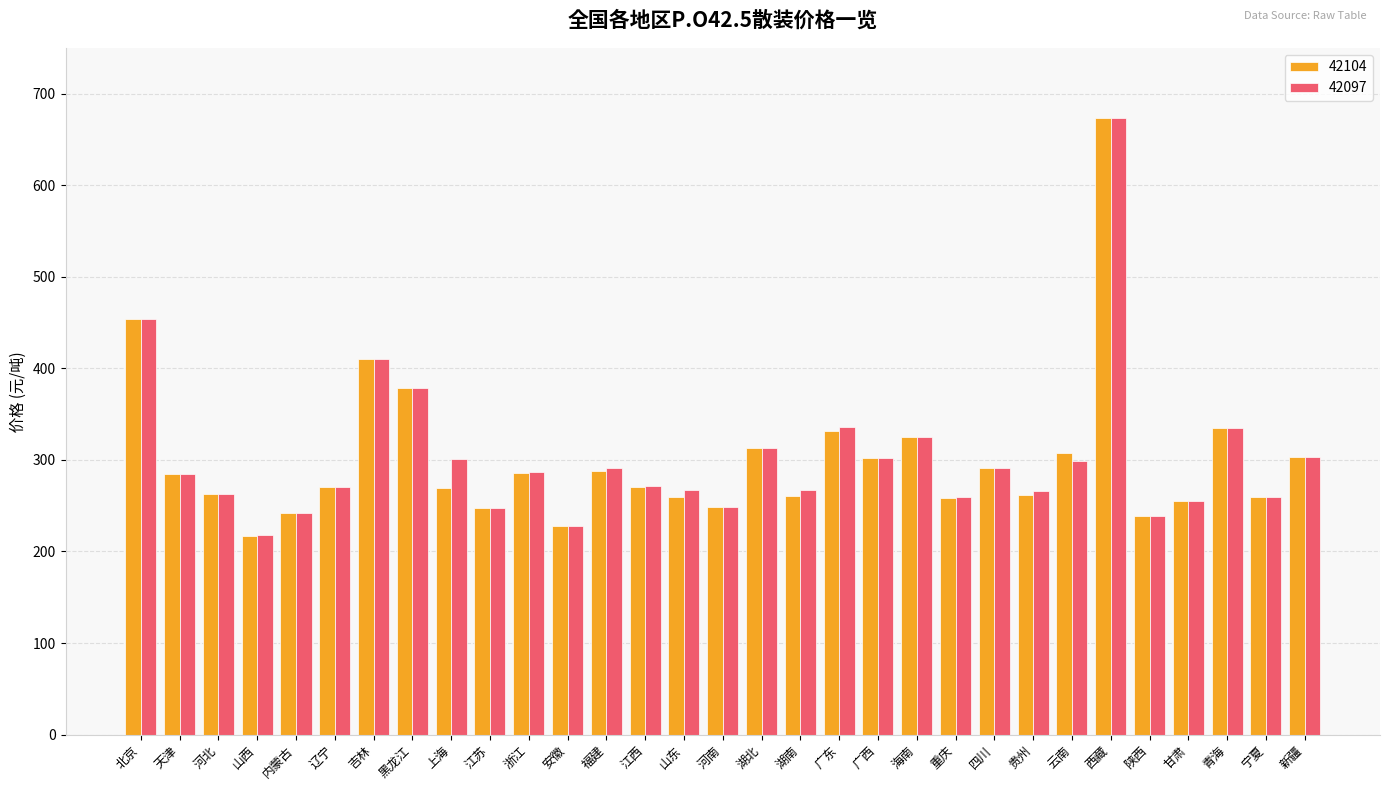

Which series has the largest range (max minus min)?

42104